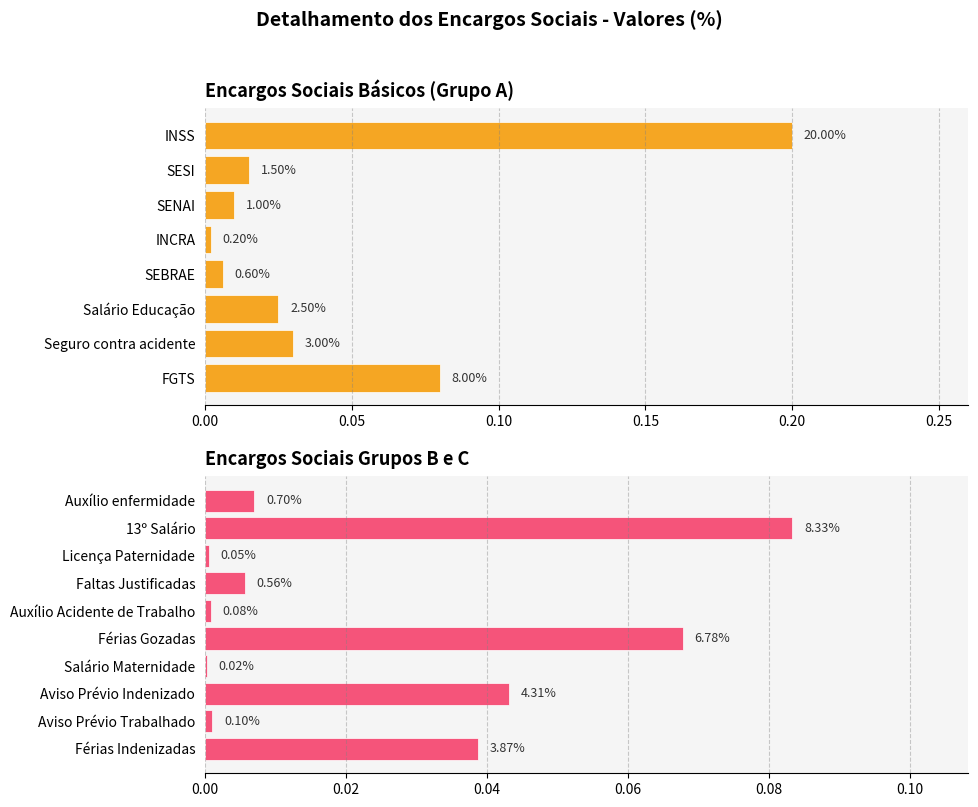

Are the bars grouped side by side (vs. stacked)?

No